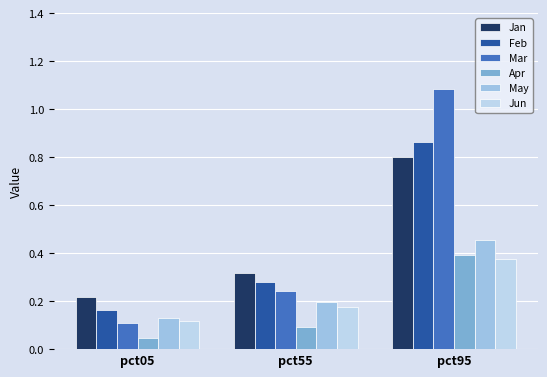

Does the chart contain stacked bars?

No